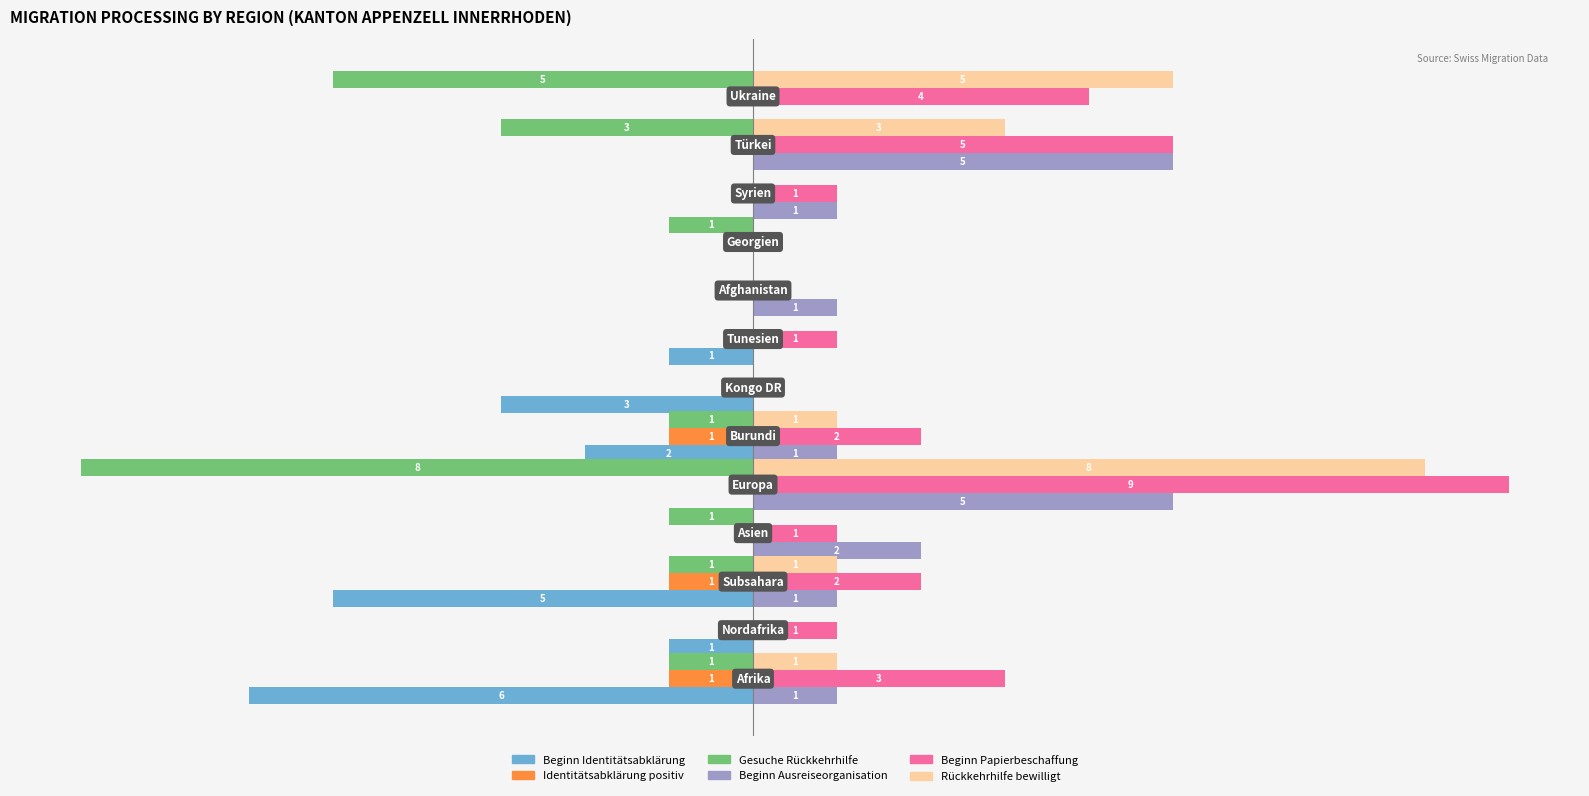

Which series has the largest total across all categories?

Beginn Papierbeschaffung